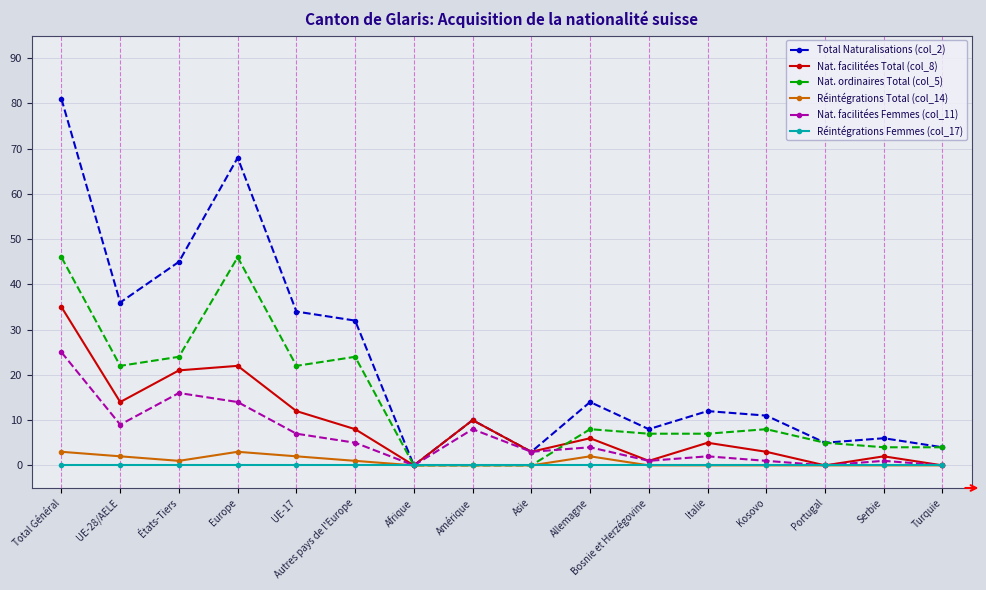

Count the number of categories in the chart.

16